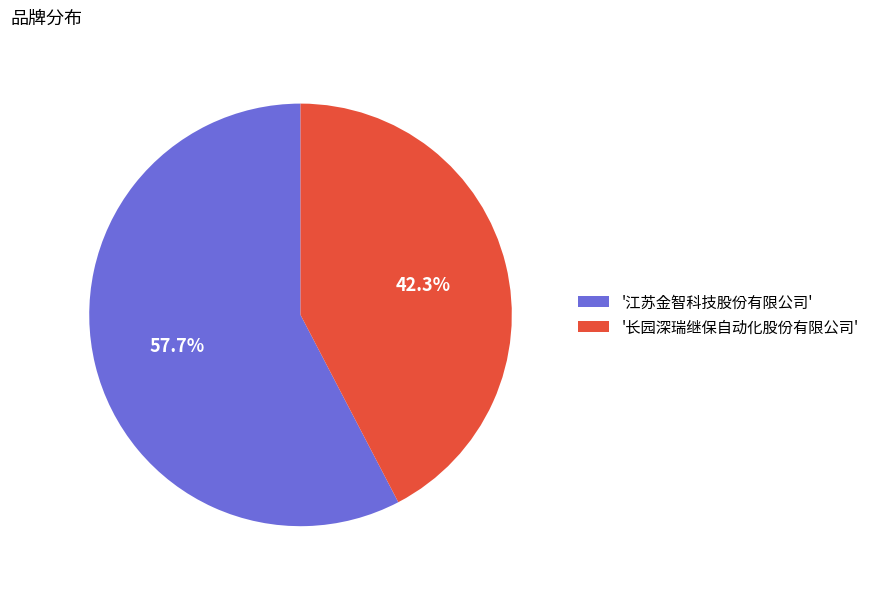

Count the number of slices in the pie.

2